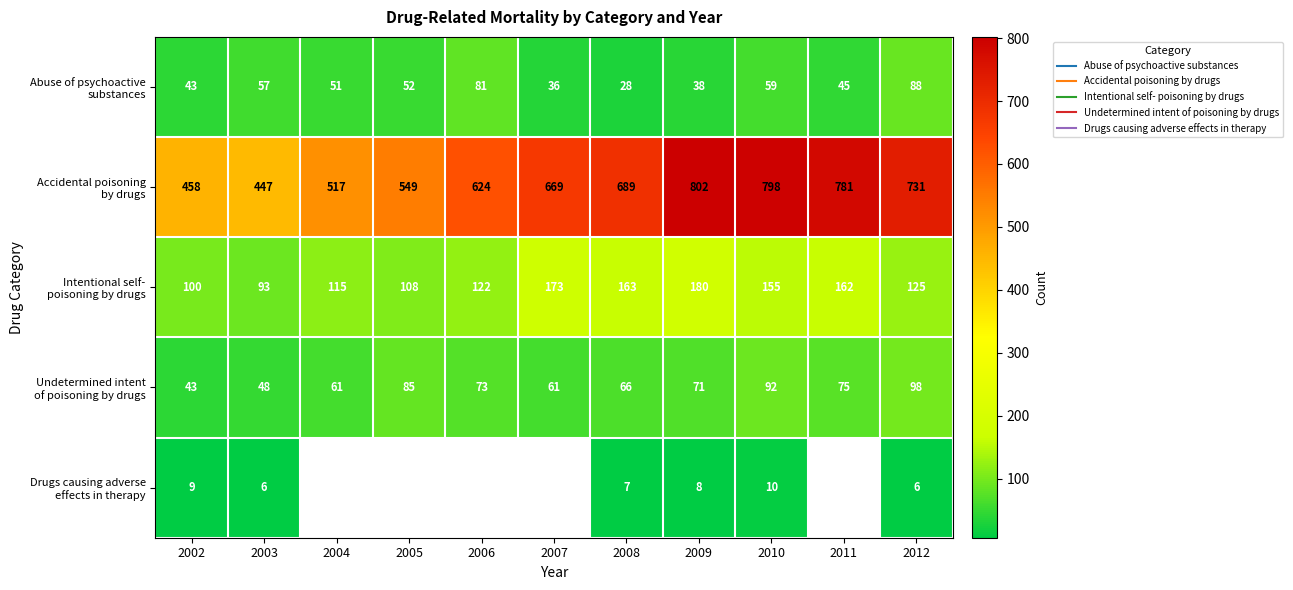

Which series has the largest total across all categories?

Accidental poisoning by drugs